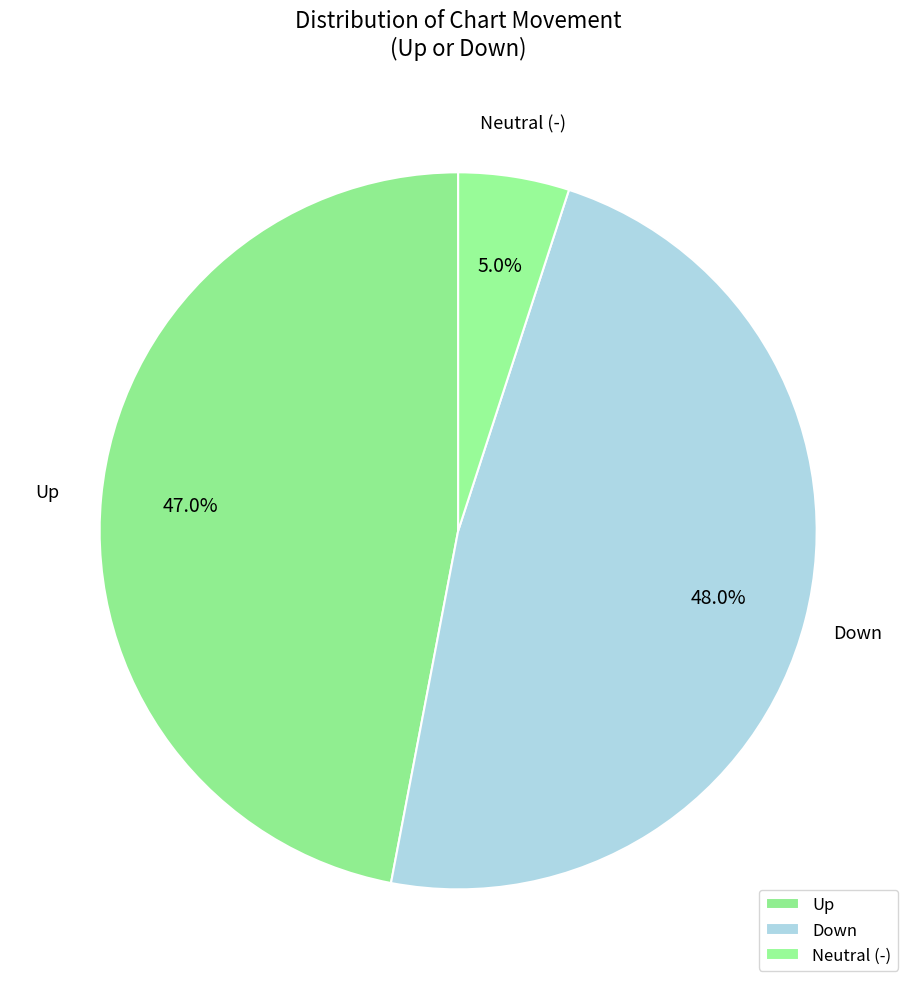

Approximately how many times larger is the value at Up compared to Down?

1.0